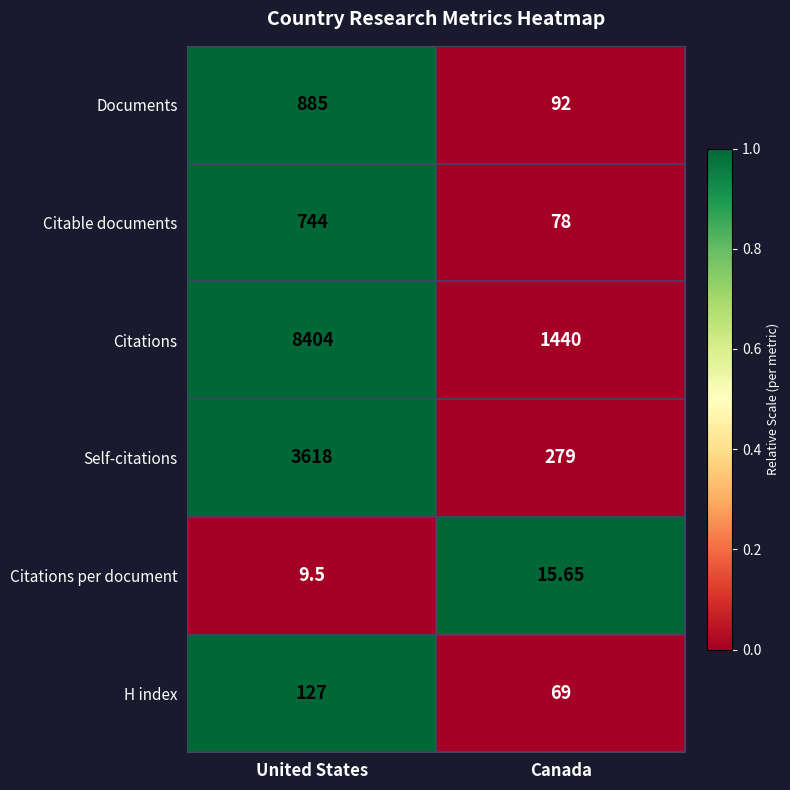

Which series has the widest spread of values?

Citations